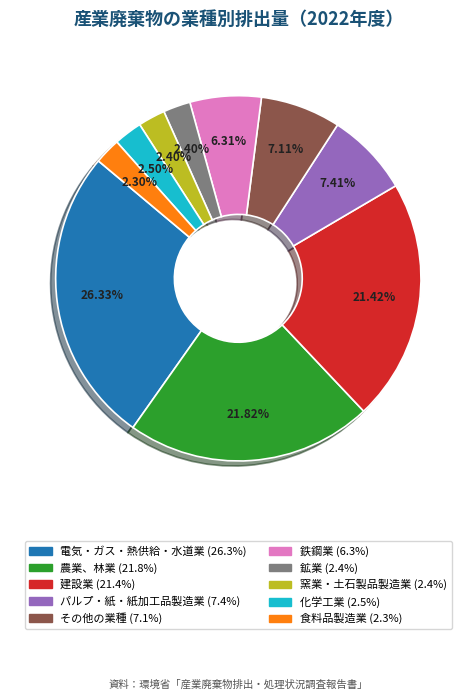

To the nearest percent, what percentage of the pie is その他の業種?

7%